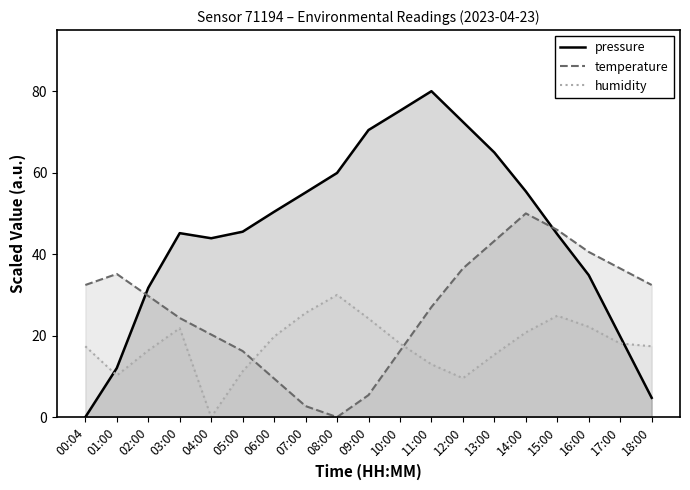

Reading right to left, list all the values displayed in this chart.

pressure: 18:00=4.7	17:00=19.8	16:00=34.8	15:00=44.9	14:00=55.4	13:00=64.9	12:00=72.5	11:00=80.0	10:00=75.2	09:00=70.5	08:00=59.9	07:00=55.1	06:00=50.4	05:00=45.5	04:00=43.9	03:00=45.2	02:00=31.7	01:00=12.0	00:04=0.0
temperature: 18:00=32.4	17:00=36.5	16:00=40.5	15:00=45.9	14:00=50.0	13:00=43.2	12:00=36.5	11:00=27.0	10:00=16.2	09:00=5.4	08:00=0.0	07:00=2.7	06:00=9.5	05:00=16.2	04:00=20.3	03:00=24.3	02:00=29.7	01:00=35.1	00:04=32.4
humidity: 18:00=17.4	17:00=18.1	16:00=22.2	15:00=24.9	14:00=20.8	13:00=15.3	12:00=9.5	11:00=13.0	10:00=18.1	09:00=24.2	08:00=30.0	07:00=25.6	06:00=19.8	05:00=11.2	04:00=0.0	03:00=21.8	02:00=16.4	01:00=10.2	00:04=17.4